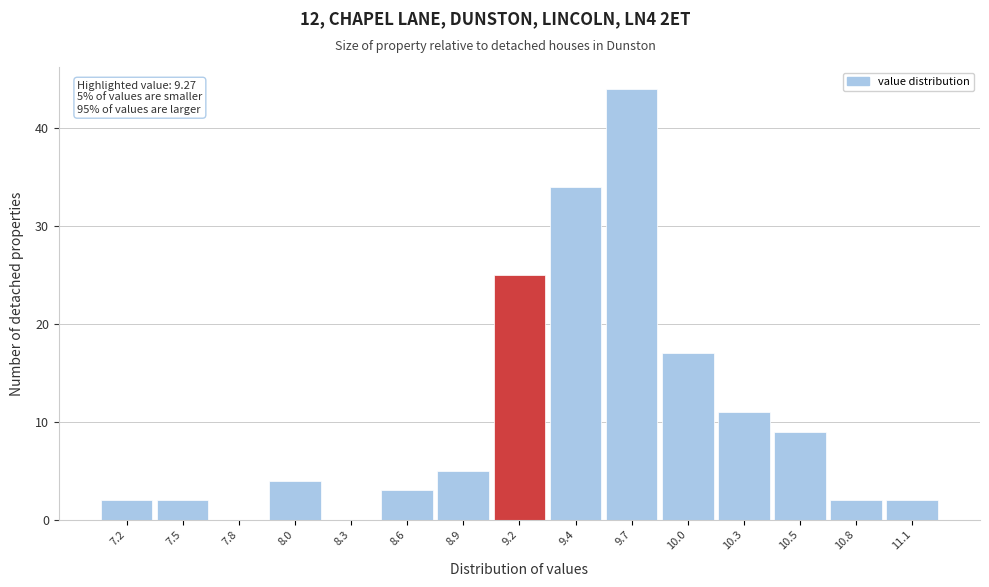

Reading left to right, extract all data points from this chart.

7.2=2	7.5=2	7.8=0	8.0=4	8.3=0	8.6=3	8.9=5	9.2=25	9.4=34	9.7=44	10.0=17	10.3=11	10.5=9	10.8=2	11.1=2